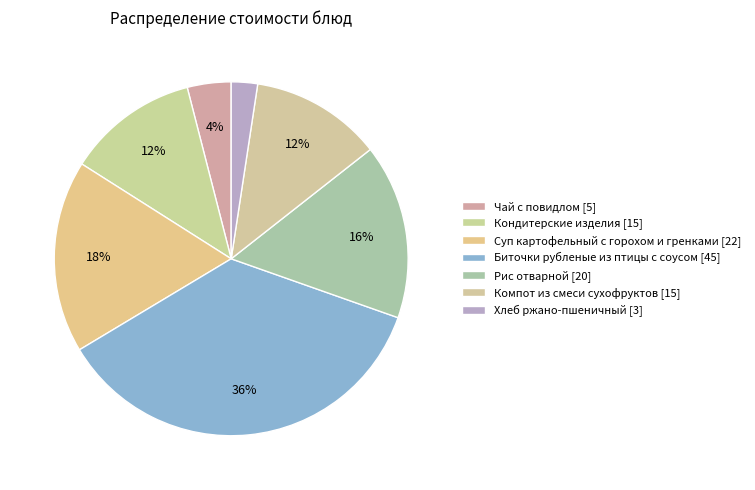

Approximately how many times larger is the value at Компот из смеси сухофруктов compared to Кондитерские изделия?

1.0